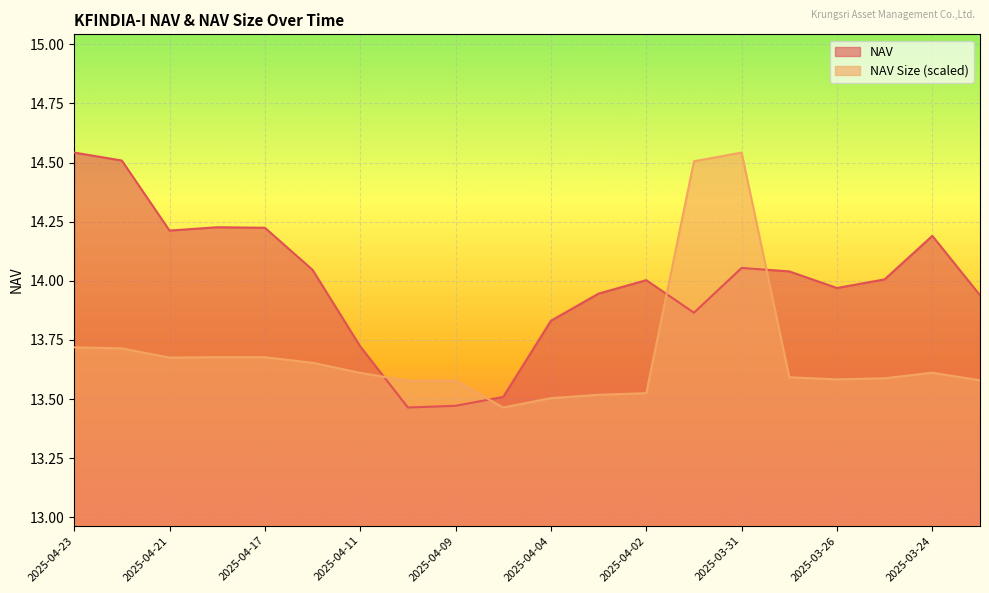

How many values in the NAV series exceed 14?

11